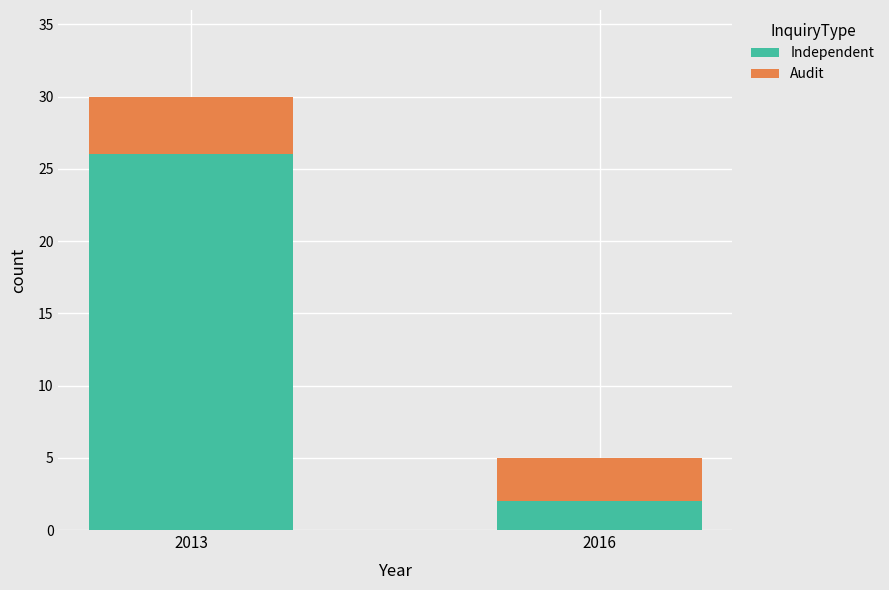

Reading left to right, what are the values for Independent?

2013=26	2016=2